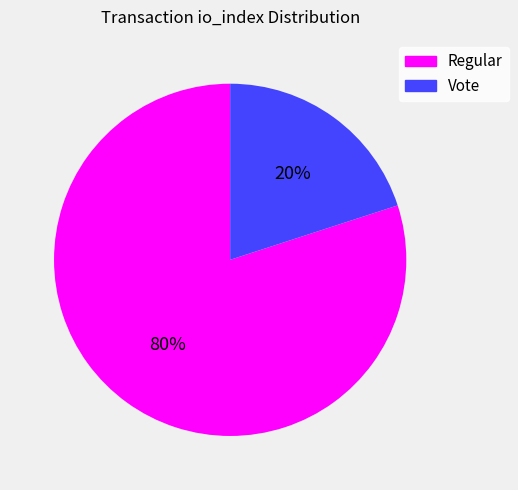

How many slices are in this pie chart?

2